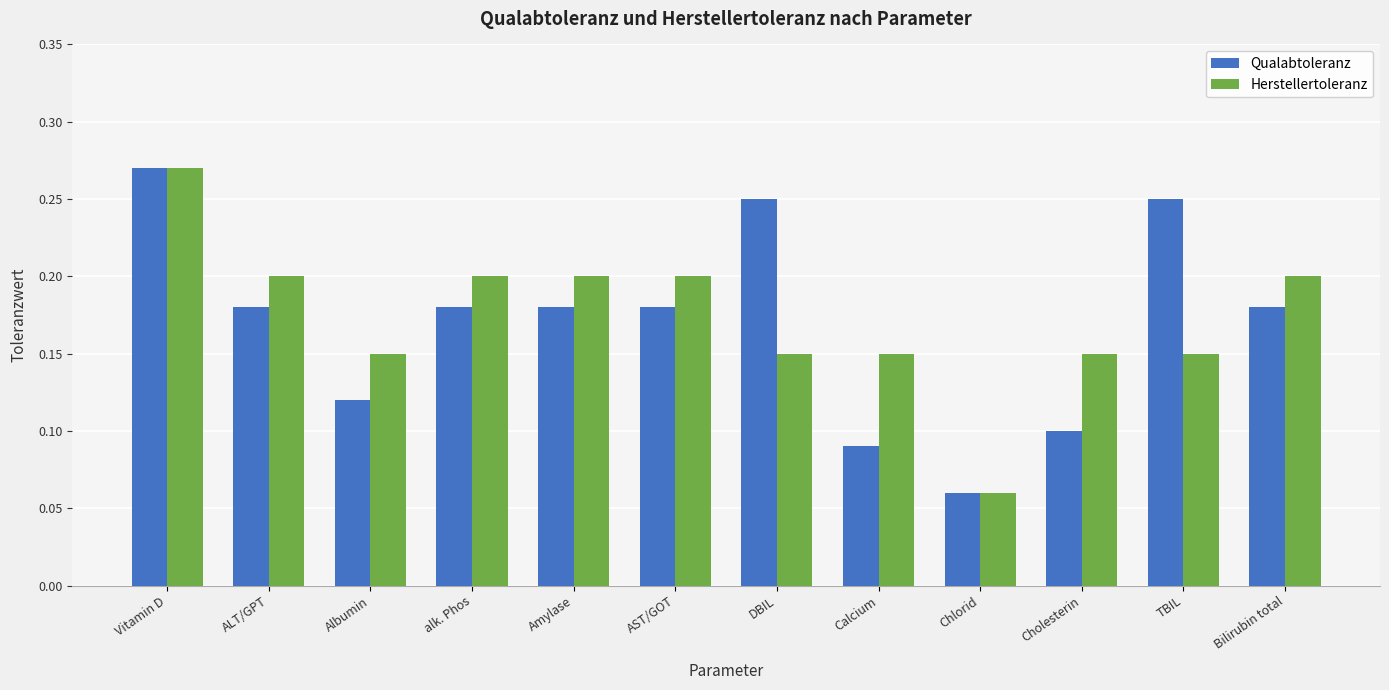

Which series has the largest total across all categories?

Herstellertoleranz